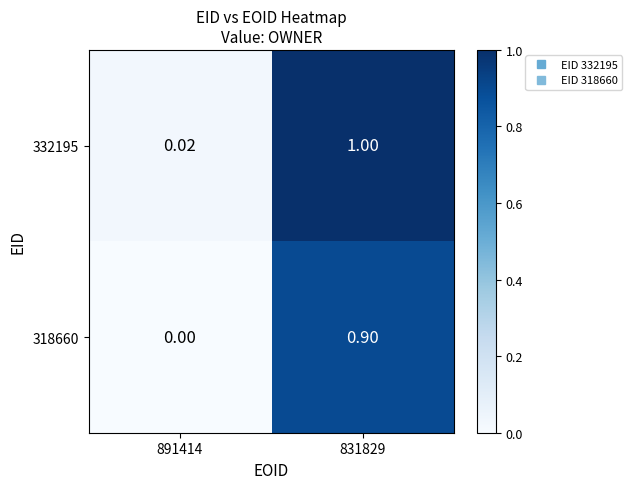

At 831829, list the series in order from smallest to largest.

318660, 332195